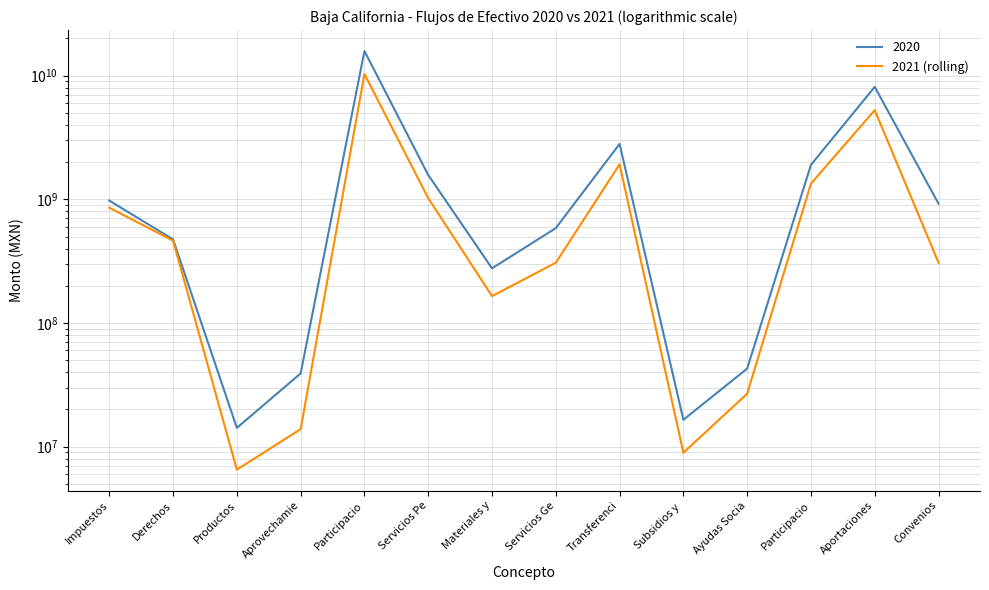

Between Aportaciones and Participacio, which is larger?

Aportaciones